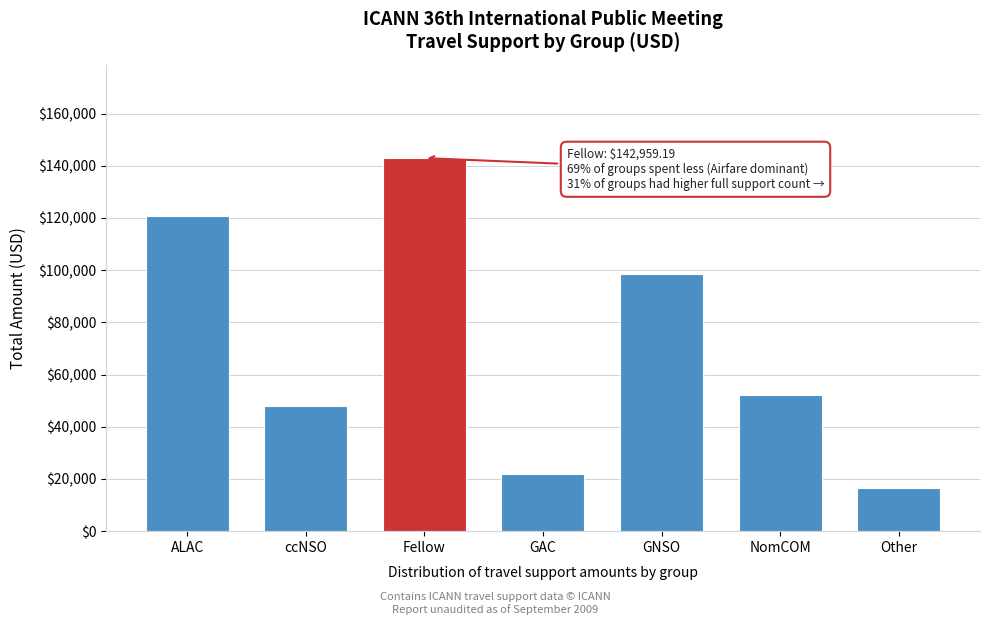

Reading right to left, extract all data points from this chart.

Other=16409.8	NomCOM=52213.1	GNSO=98579.2	GAC=21768.1	Fellow=142959.2	ccNSO=47898.2	ALAC=120737.2